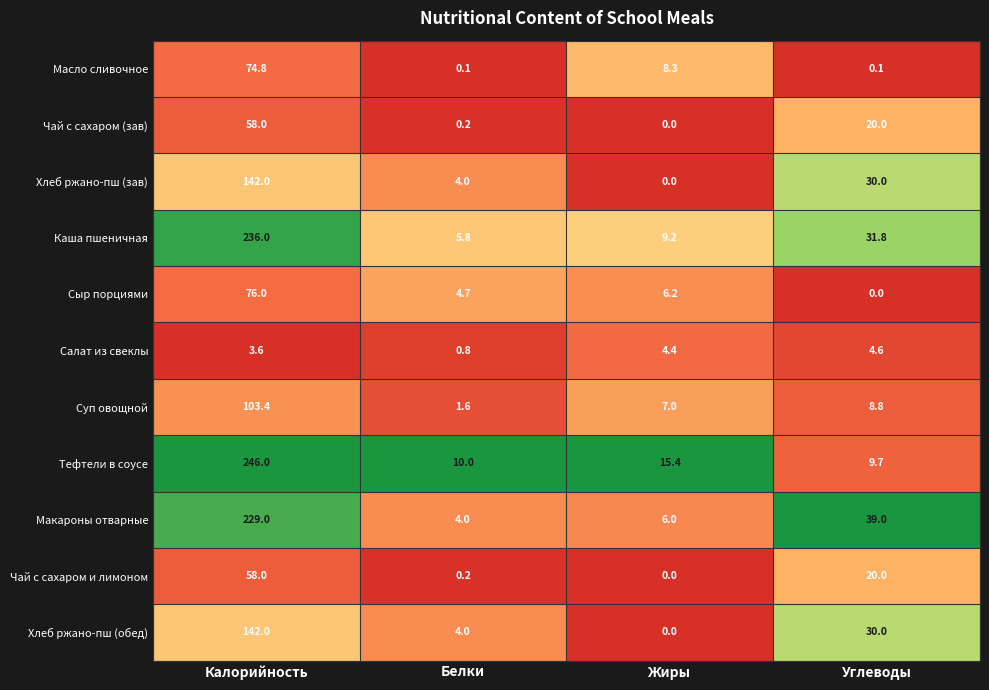

How many data points in Сыр порциями are less than 6?

2